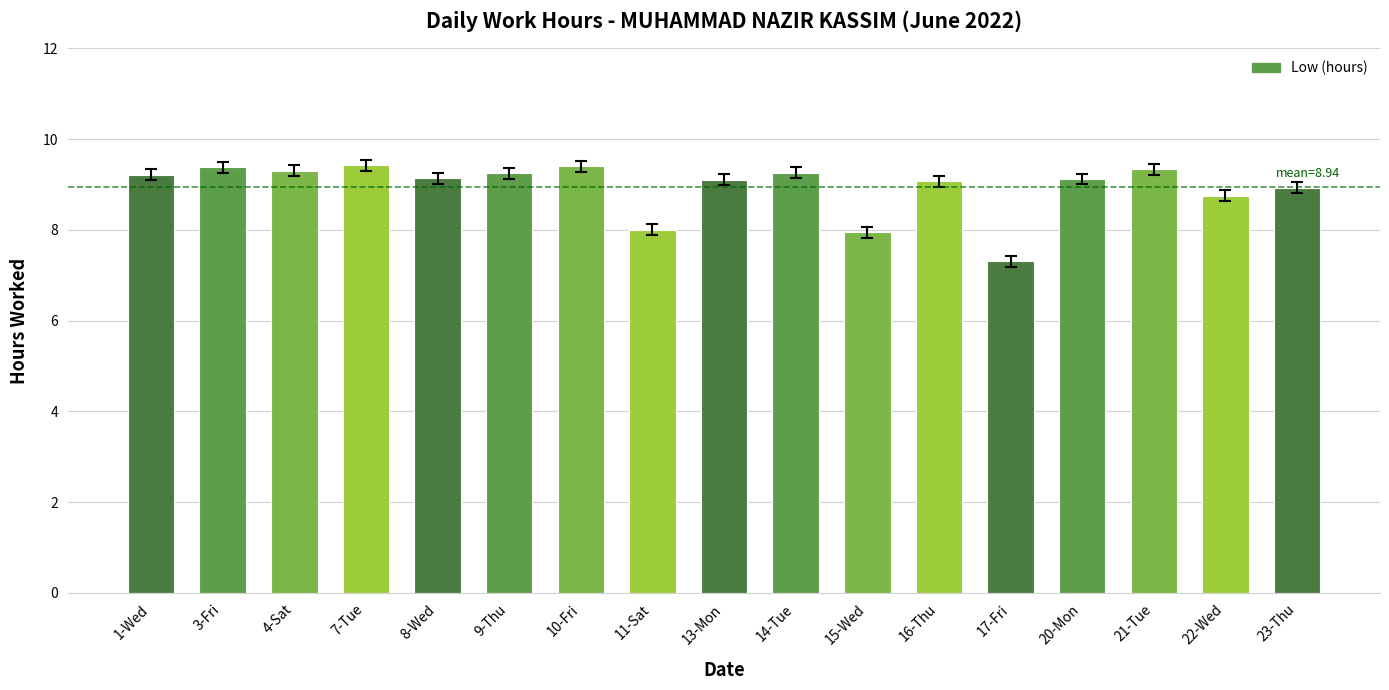

What is the ratio of the value at 17-Fri to the value at 22-Wed?

0.8